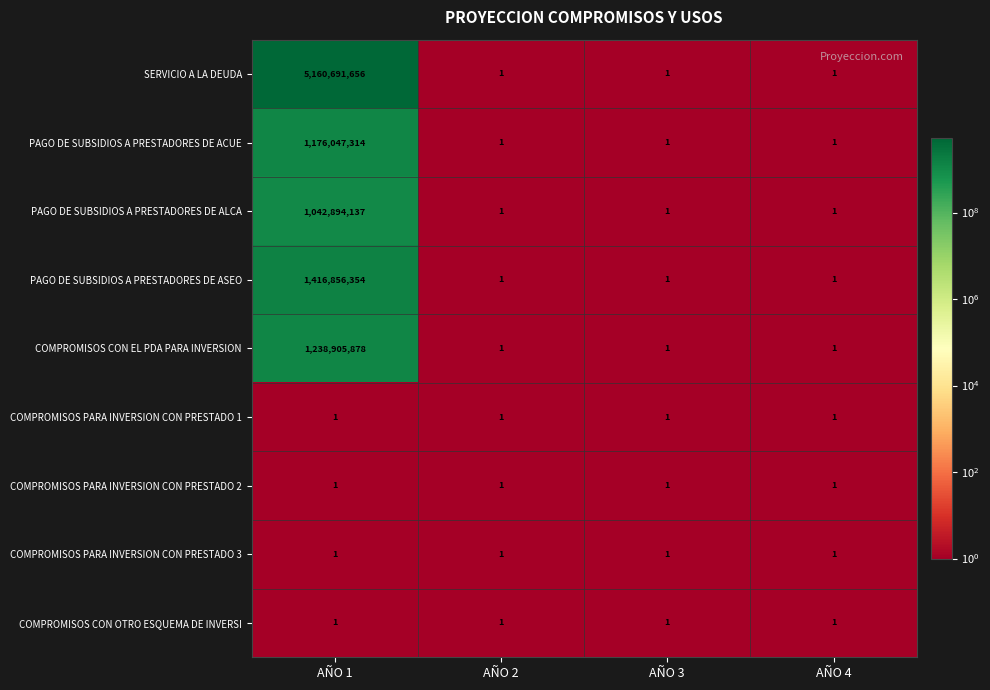

Which series has the largest range (max minus min)?

SERVICIO A LA DEUDA